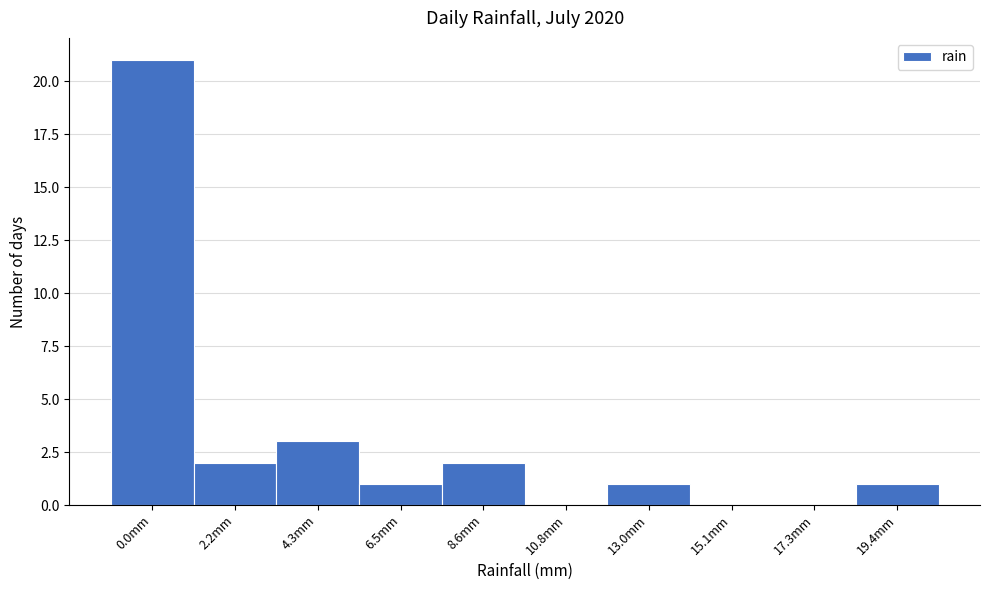

Reading left to right, list all the values displayed in this chart.

0.0mm=21	2.2mm=2	4.3mm=3	6.5mm=1	8.6mm=2	10.8mm=0	13.0mm=1	15.1mm=0	17.3mm=0	19.4mm=1